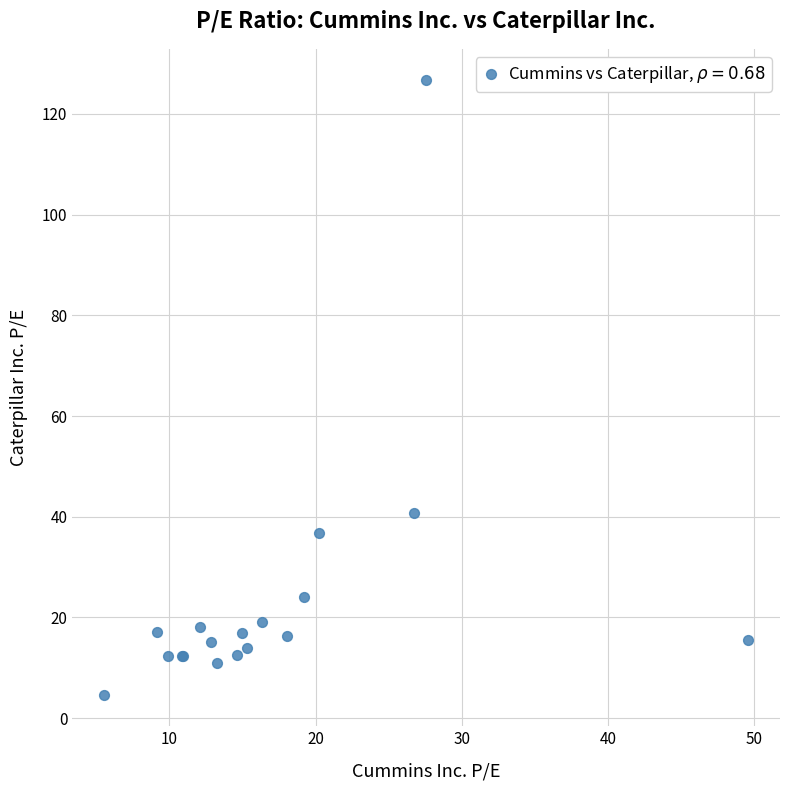

What Y value in the scatter plot is closest to 65?

40.7